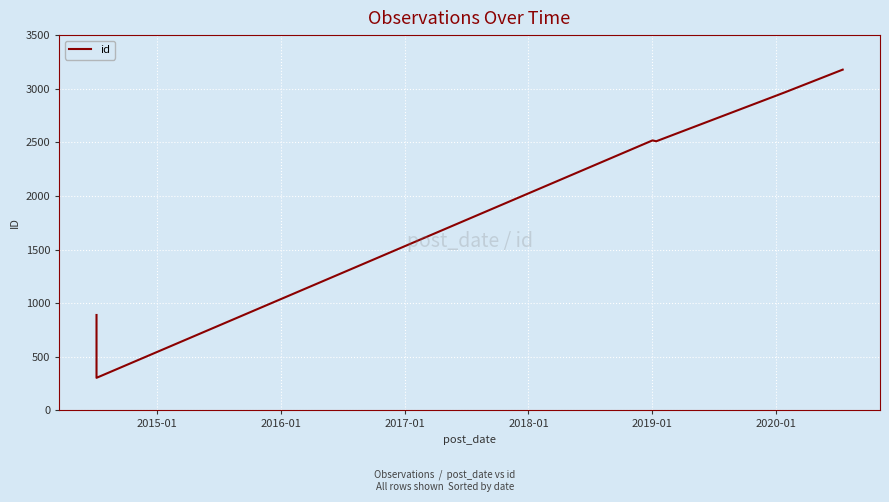

True or false: the data shows 1015 at 2016-01.

False